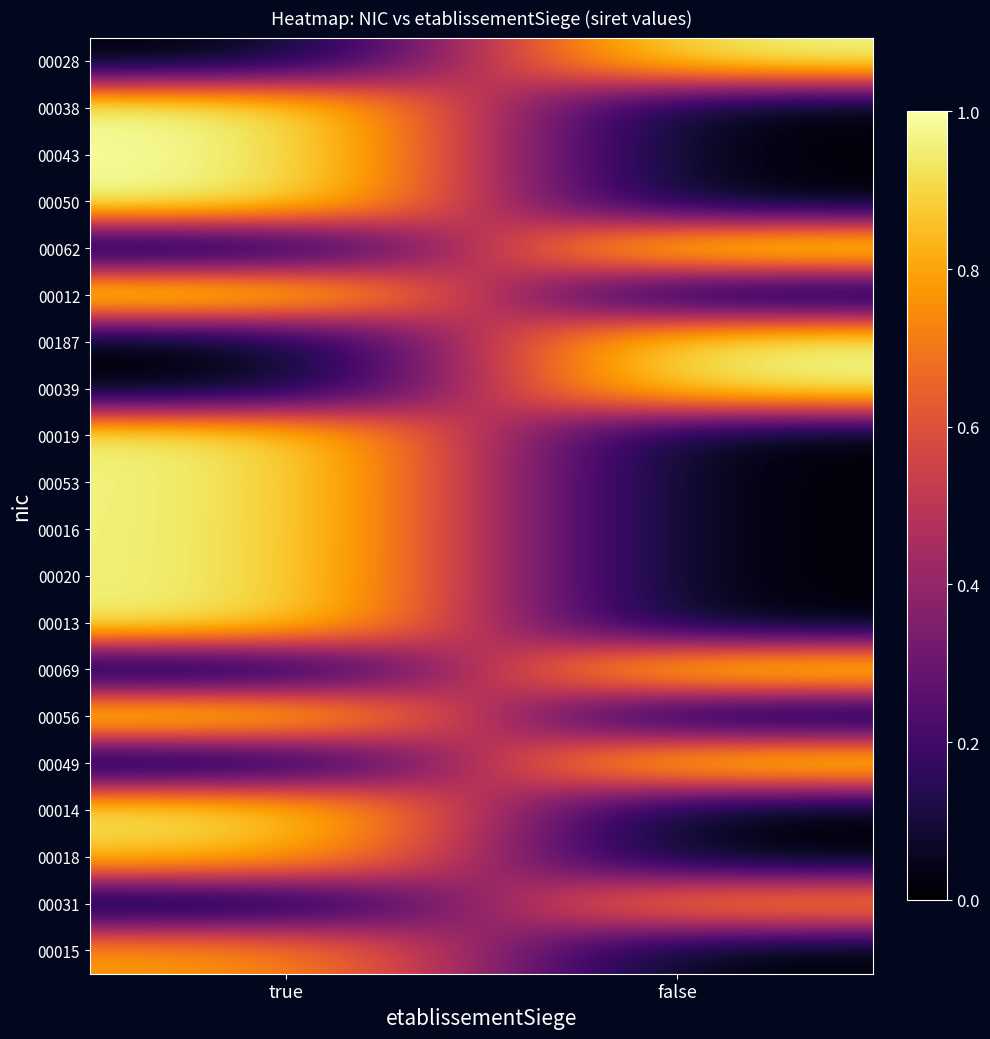

Reading right to left, what are all the values shown in this chart?

00015: false=0.0	true=0.8
00031: false=0.8	true=0.0
00018: false=0.0	true=0.9
00014: false=0.0	true=1.0
00049: false=1.0	true=0.0
00056: false=0.0	true=1.0
00069: false=1.0	true=0.0
00013: false=0.0	true=1.0
00020: false=0.0	true=1.0
00016: false=0.0	true=1.0
00053: false=0.0	true=1.0
00019: false=0.0	true=1.0
00039: false=1.0	true=0.0
00187: false=1.0	true=0.0
00012: false=0.0	true=1.0
00062: false=1.0	true=0.0
00050: false=0.0	true=1.0
00043: false=0.0	true=1.0
00038: false=0.0	true=1.0
00028: false=1.0	true=0.0